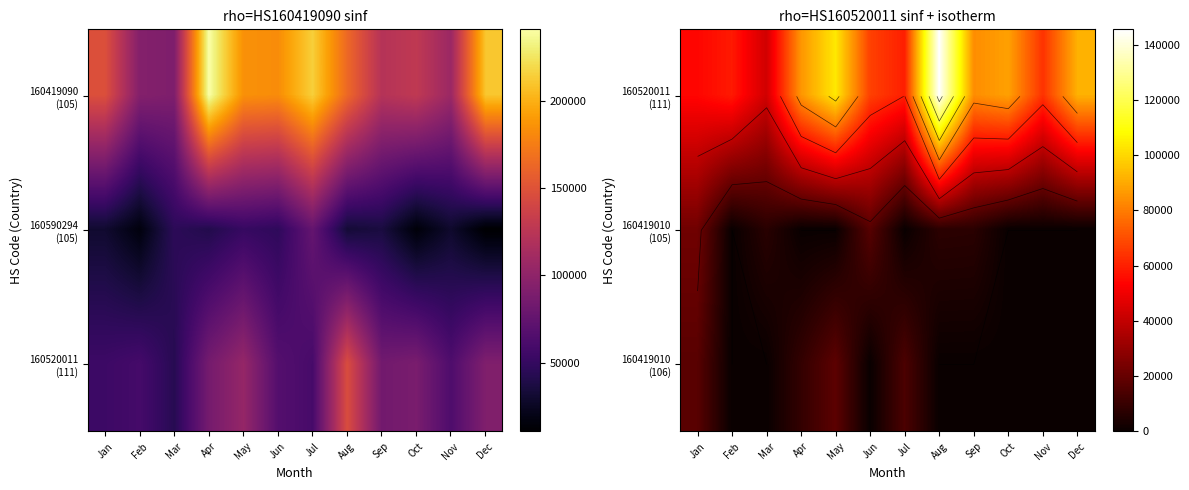

Which category has the lowest value in the 160419010 (105) series?

Feb